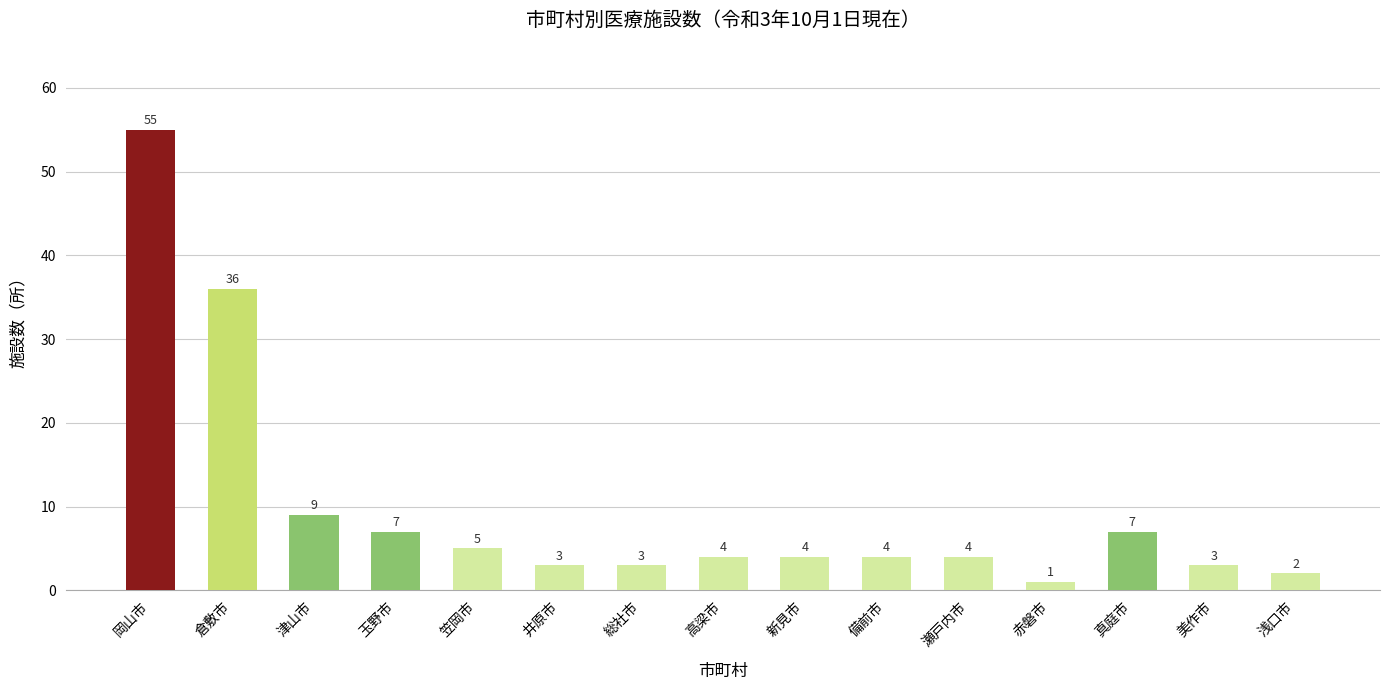

Is it true that the value at 新見市 is 4?

True